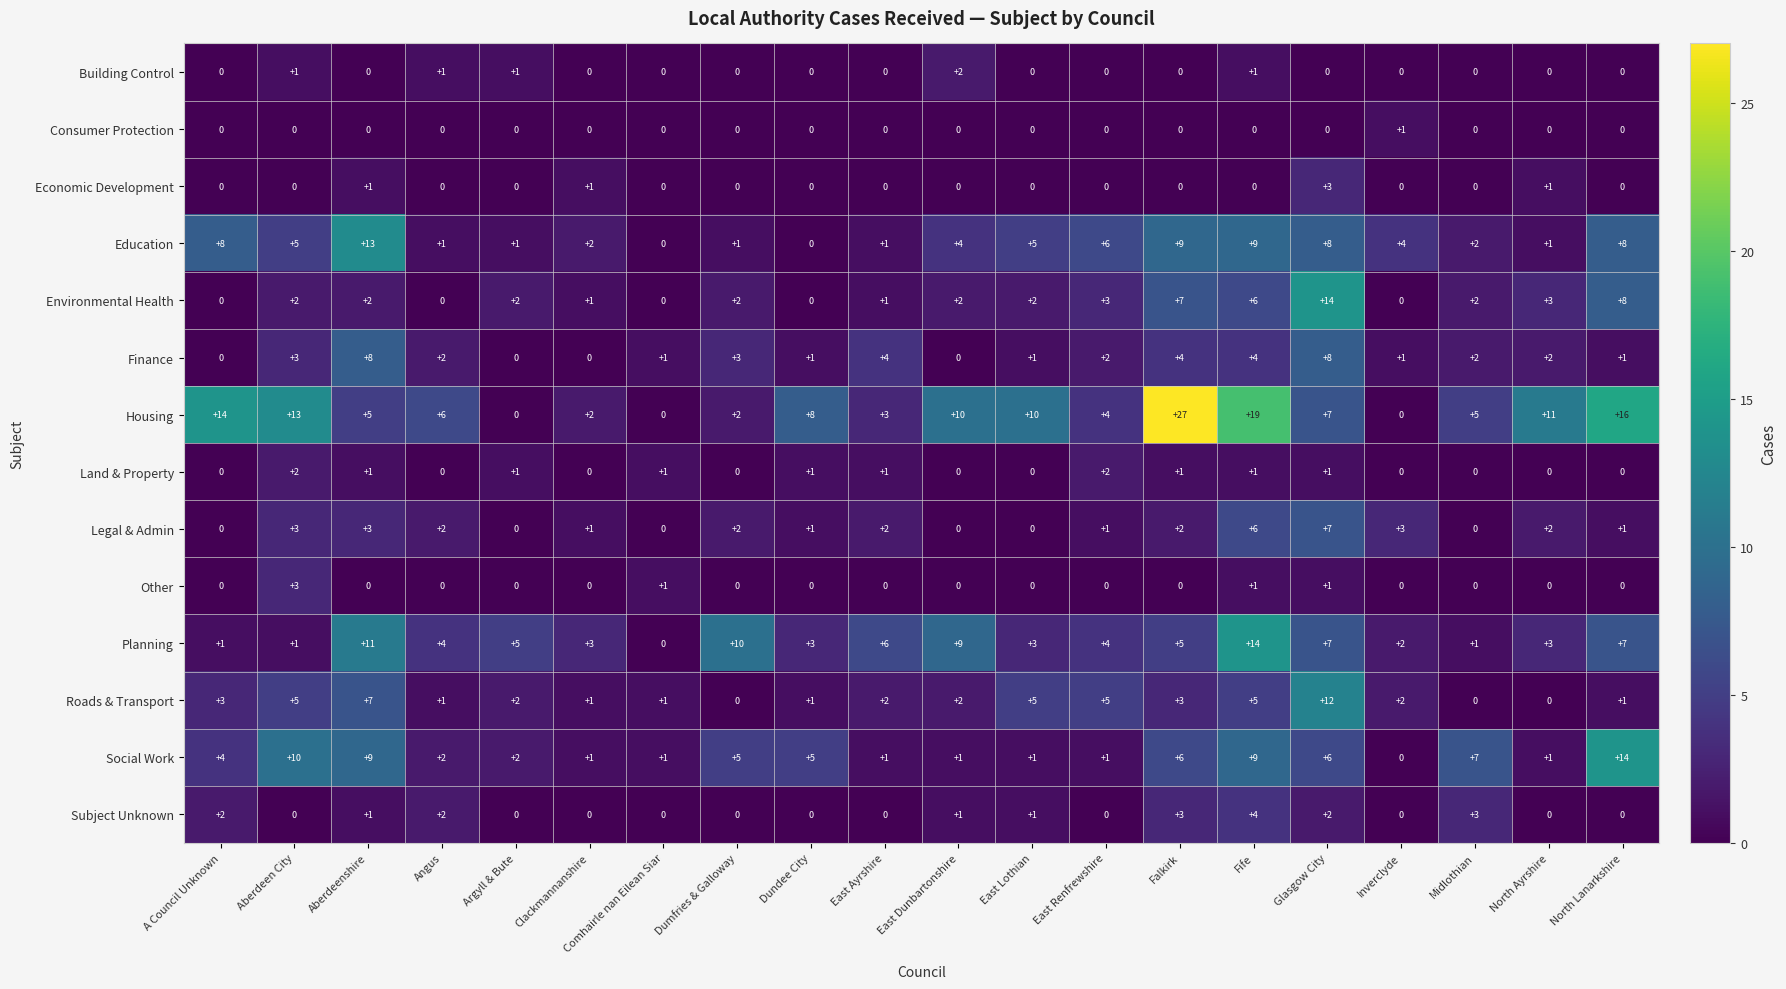

The value of Legal & Admin at East Lothian is 0. True or false?

True